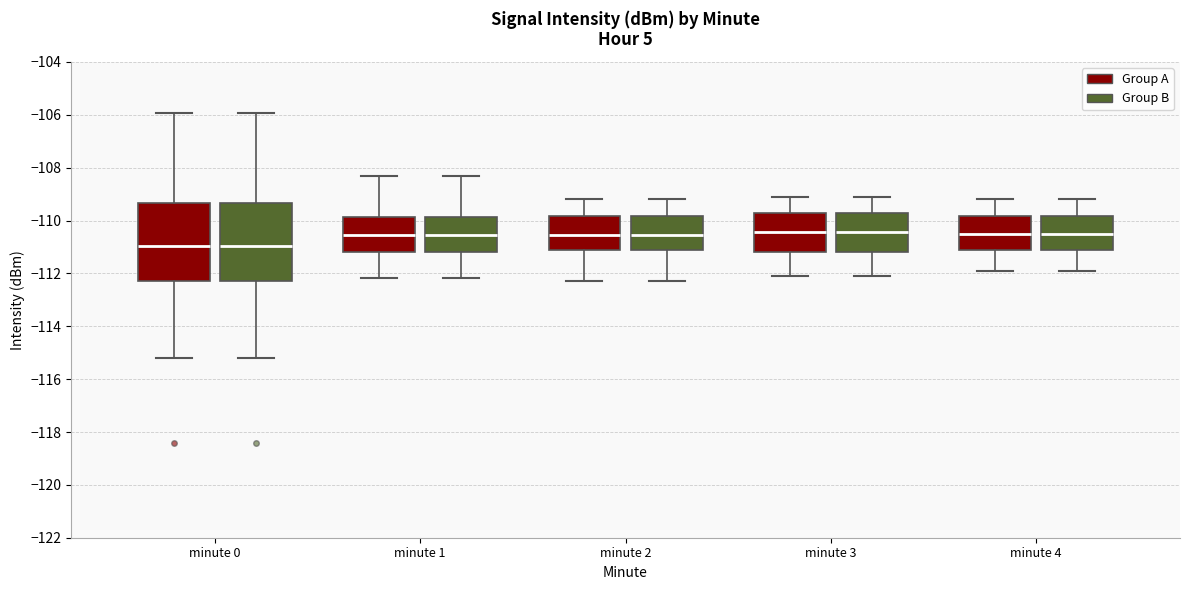

Reading left to right, transcribe this box plot: for each box, give where its median line is, the range the box spans, and where its two whiskers end, as read against the y-axis. The values are not printed on the chart, so give them approximately, as read against the axis.

minute 0 (Group A): median -111.0, box -112.2 to -109.4, whiskers -115.2 to -106.0
minute 0 (Group B): median -111.0, box -112.2 to -109.4, whiskers -115.2 to -106.0
minute 1 (Group A): median -110.6, box -111.2 to -109.8, whiskers -112.2 to -108.4
minute 1 (Group B): median -110.6, box -111.2 to -109.8, whiskers -112.2 to -108.4
minute 2 (Group A): median -110.6, box -111.0 to -109.8, whiskers -112.2 to -109.2
minute 2 (Group B): median -110.6, box -111.0 to -109.8, whiskers -112.2 to -109.2
minute 3 (Group A): median -110.4, box -111.2 to -109.8, whiskers -112.0 to -109.0
minute 3 (Group B): median -110.4, box -111.2 to -109.8, whiskers -112.0 to -109.0
minute 4 (Group A): median -110.4, box -111.0 to -109.8, whiskers -111.8 to -109.2
minute 4 (Group B): median -110.4, box -111.0 to -109.8, whiskers -111.8 to -109.2